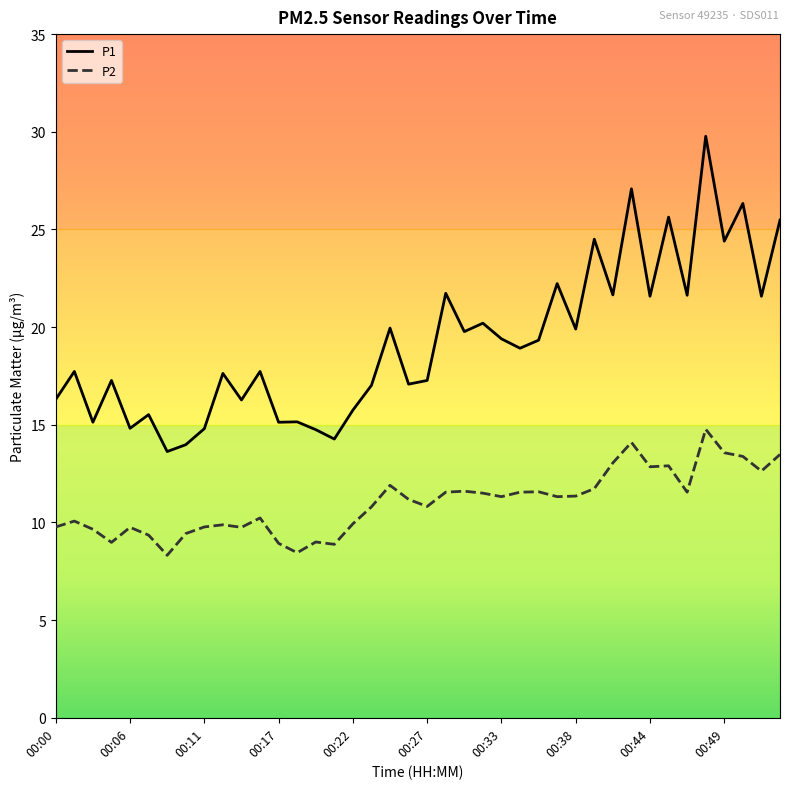

True or false: P2 and P1 intersect in this chart.

False